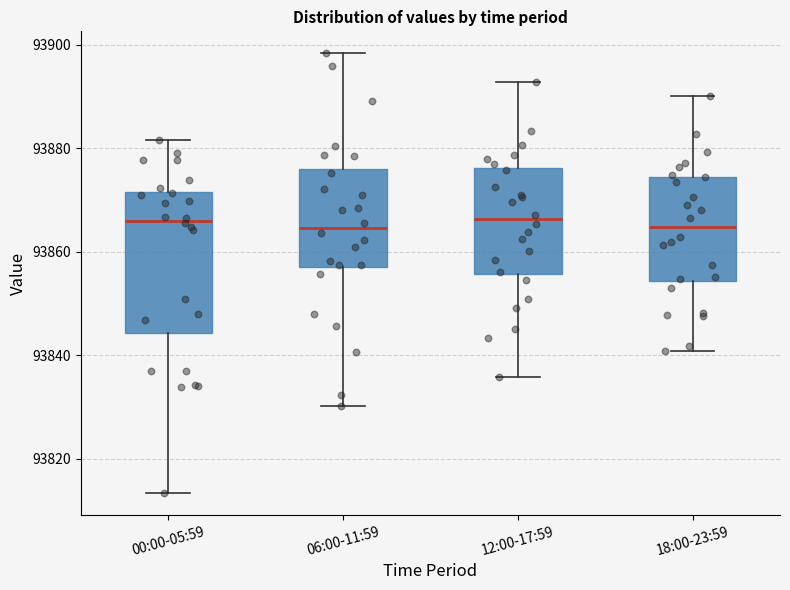

Reading left to right, read every box against the y-axis: the position of its median line, the range the box covers, and the ends of its whiskers. The values are not printed on the chart, so give them approximately, as read against the axis.

00:00-05:59: median 93866, box 93844 to 93872, whiskers 93814 to 93882
06:00-11:59: median 93864, box 93858 to 93876, whiskers 93830 to 93898
12:00-17:59: median 93866, box 93856 to 93876, whiskers 93836 to 93892
18:00-23:59: median 93864, box 93854 to 93874, whiskers 93840 to 93890